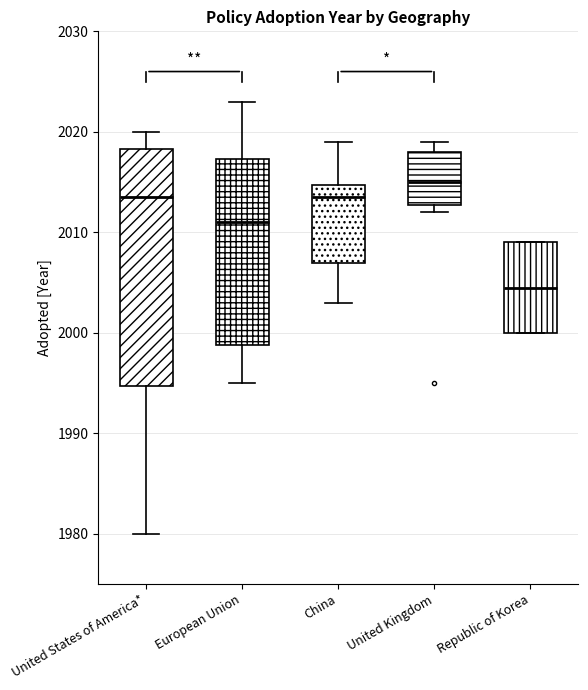

Where is the upper edge of the box for United Kingdom on the y-axis? The values are not printed on the chart, so give them approximately, as read against the axis.

2018